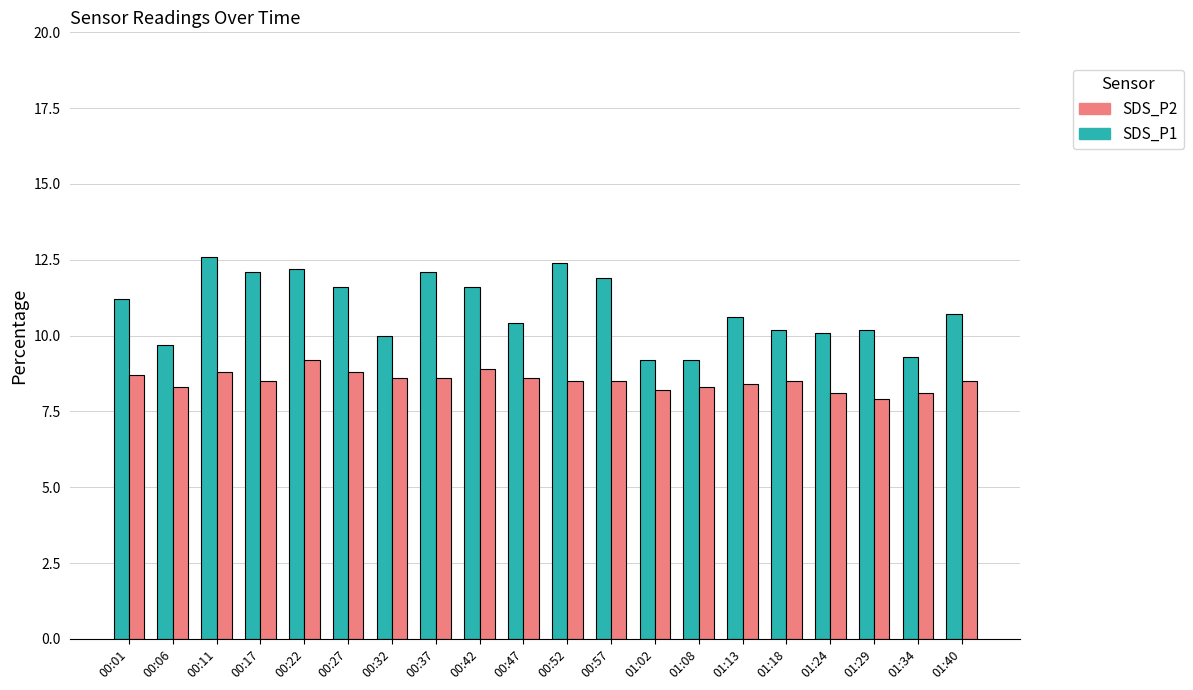

What is the difference between the highest and lowest values at 00:17?

3.6